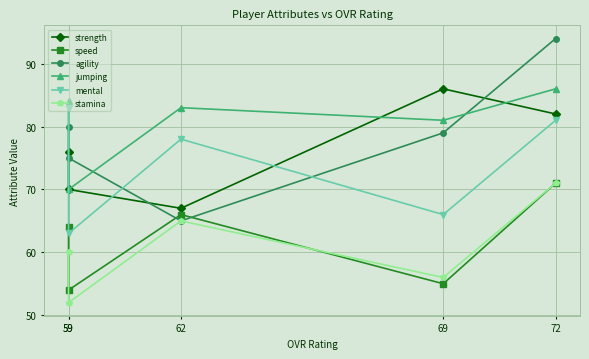

How many lines are shown in the chart?

6